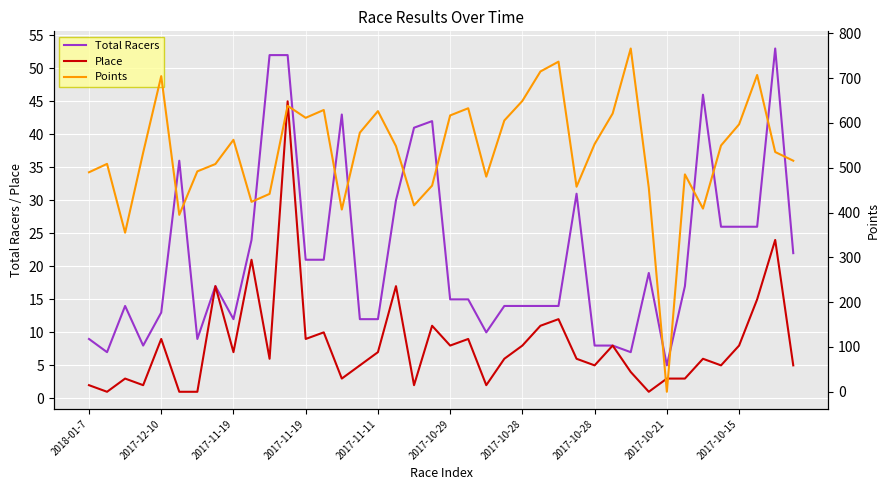

What is the label of the 18th point from the left?

17